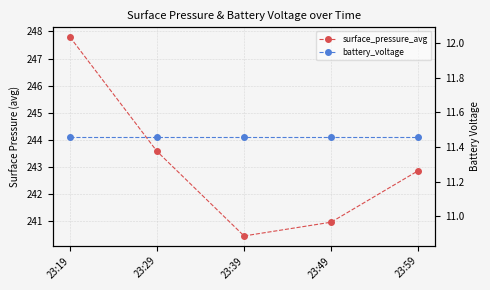

List the series in order of their overall mean, highest first.

surface_pressure_avg, battery_voltage